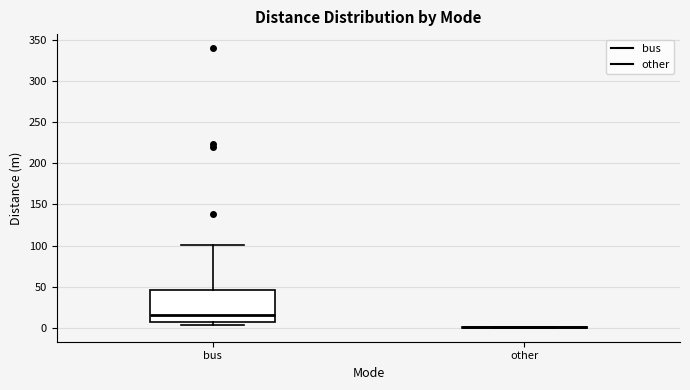

Which box is the tallest, from its lower edge to its upper edge?

bus